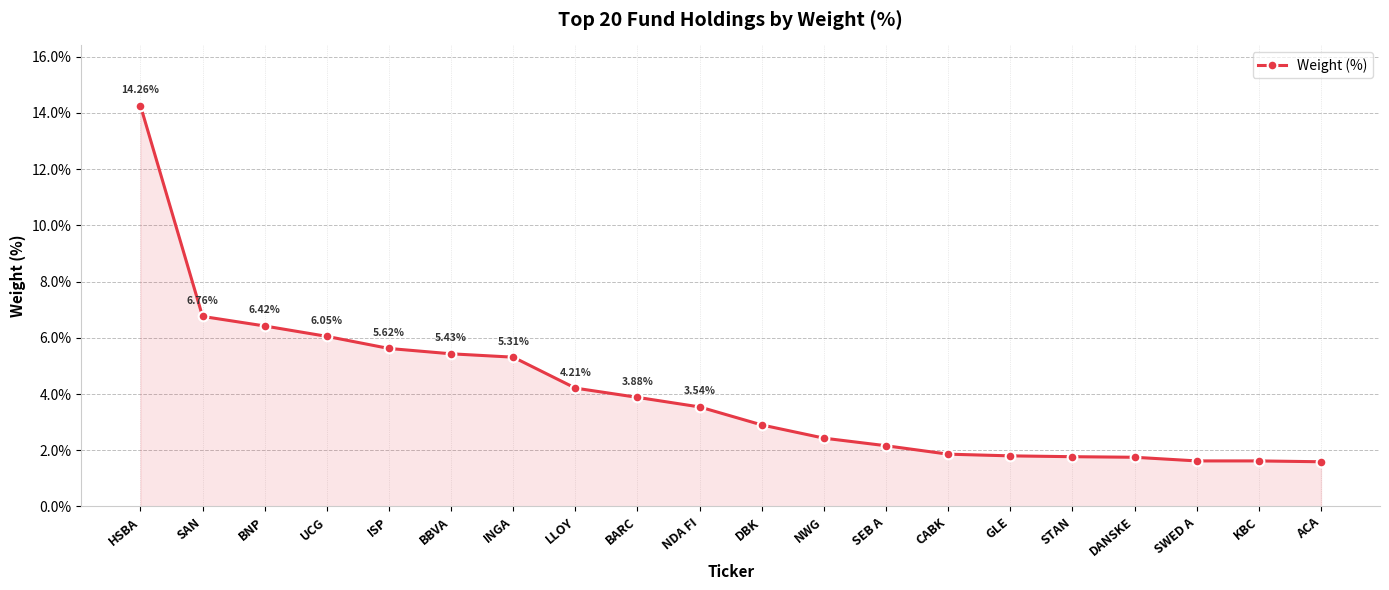

What is the change in value from HSBA to NWG?

-11.8